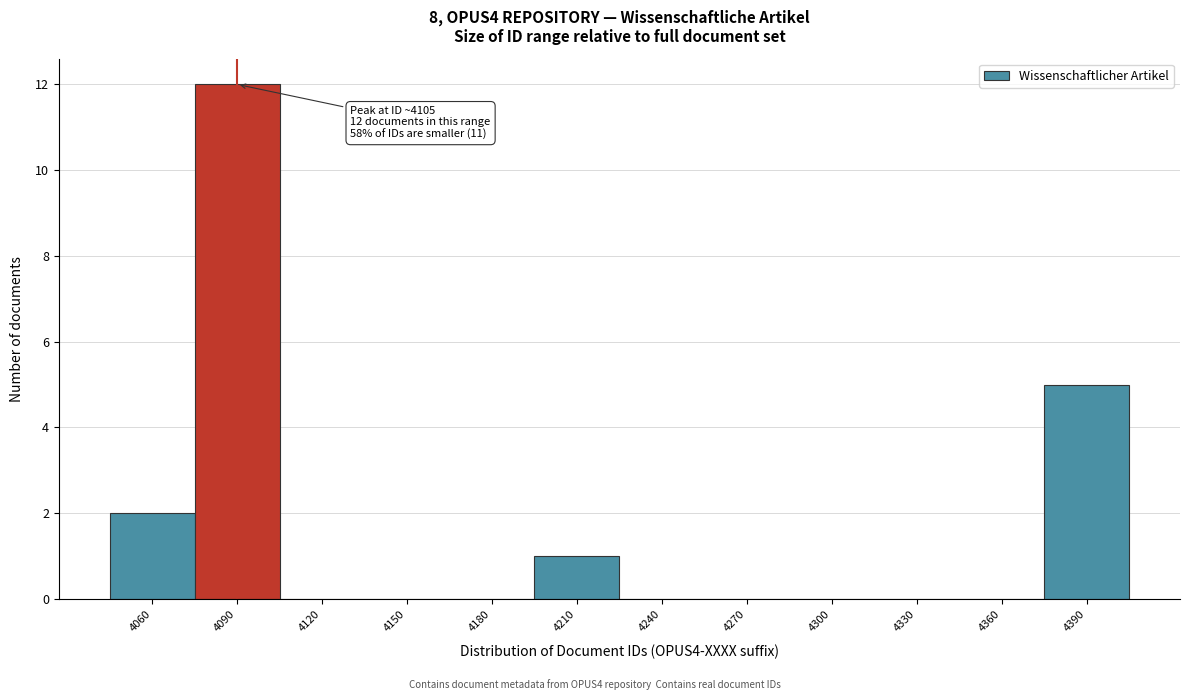

Reading right to left, what are all the values shown in this chart?

4390=5	4360=0	4330=0	4300=0	4270=0	4240=0	4210=1	4180=0	4150=0	4120=0	4090=12	4060=2